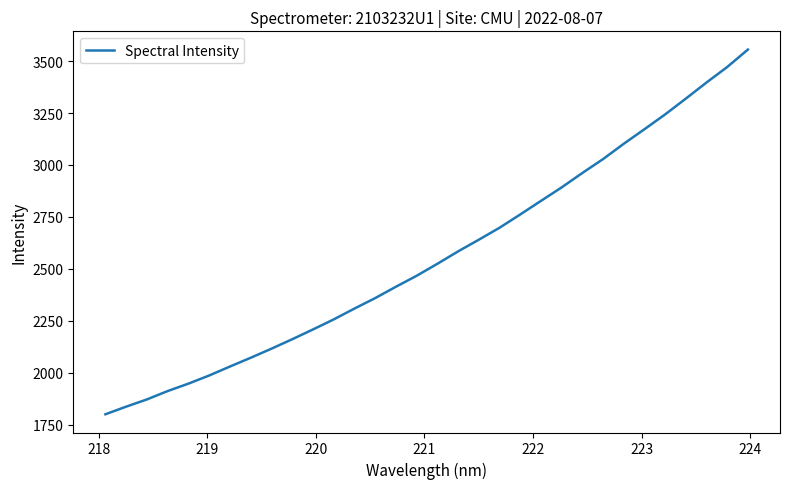

What is the smallest value displayed?

1799.5